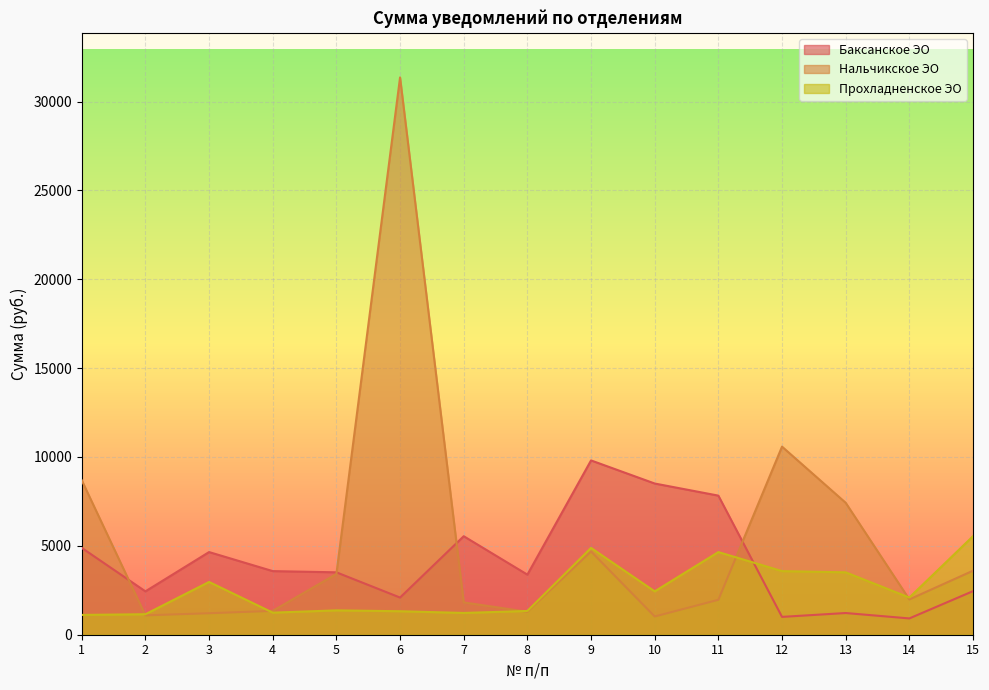

What is the value of the Нальчикское ЭО point at the 2nd from the left?

1090.4